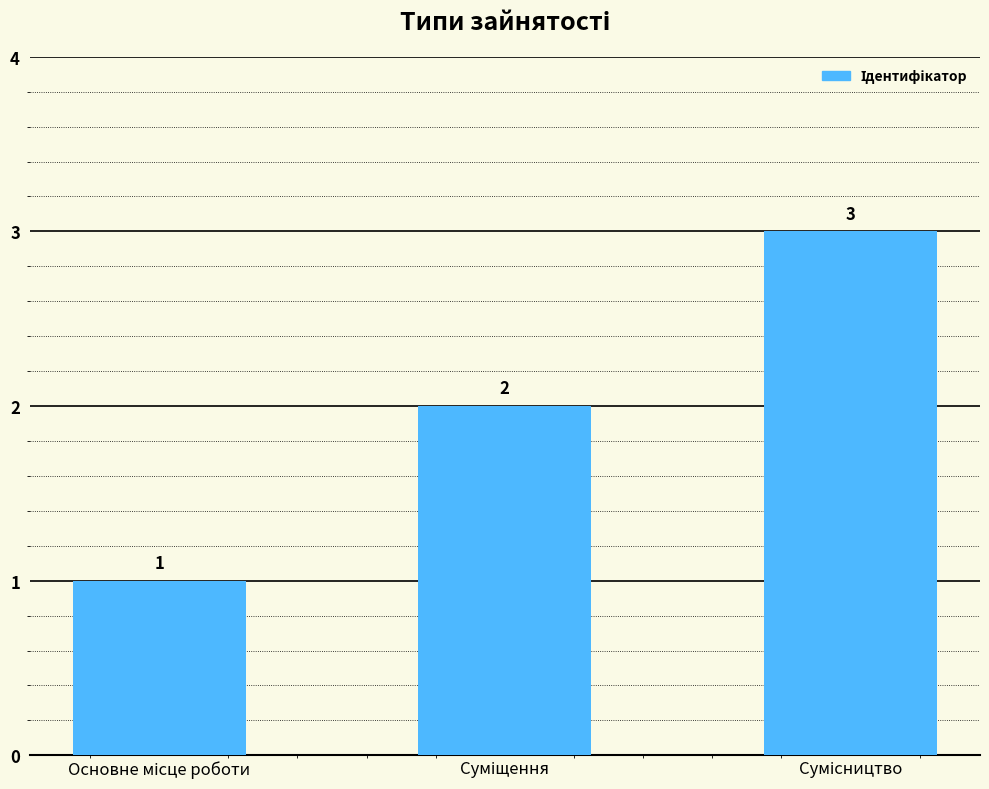

Count the values in the range 1 to 3.

3